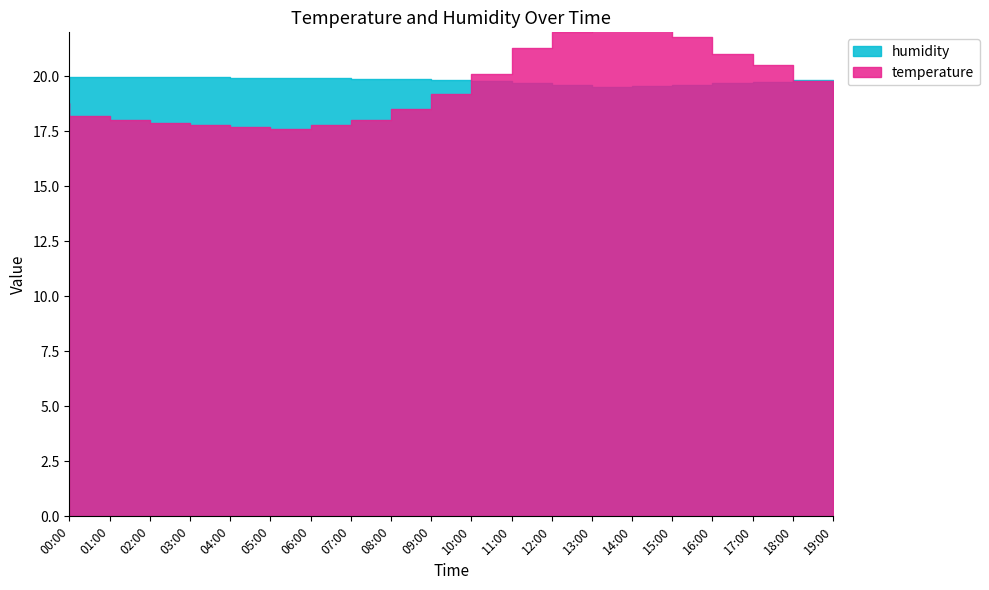

In temperature, how many points are lower than both neighbors (excluding endpoints)?

1